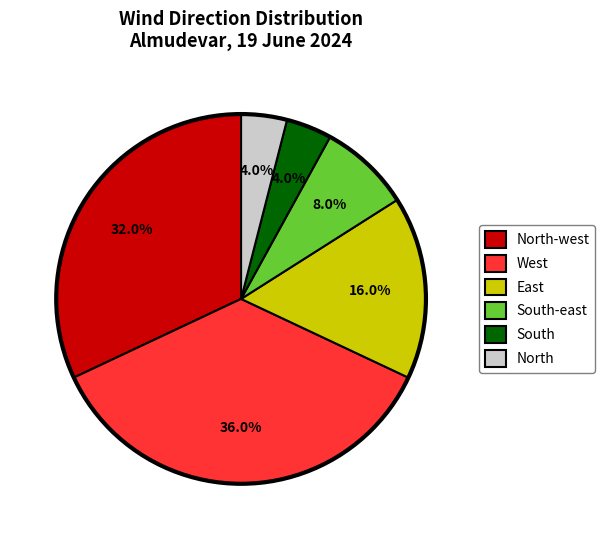

Approximately how many times larger is the value at North compared to North-west?

0.1